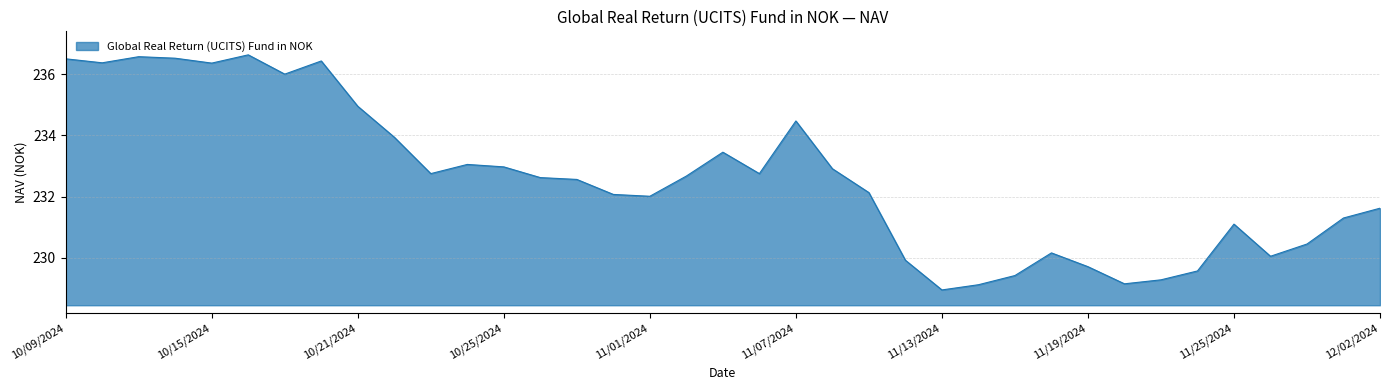

What is the maximum value shown in the chart?

236.6